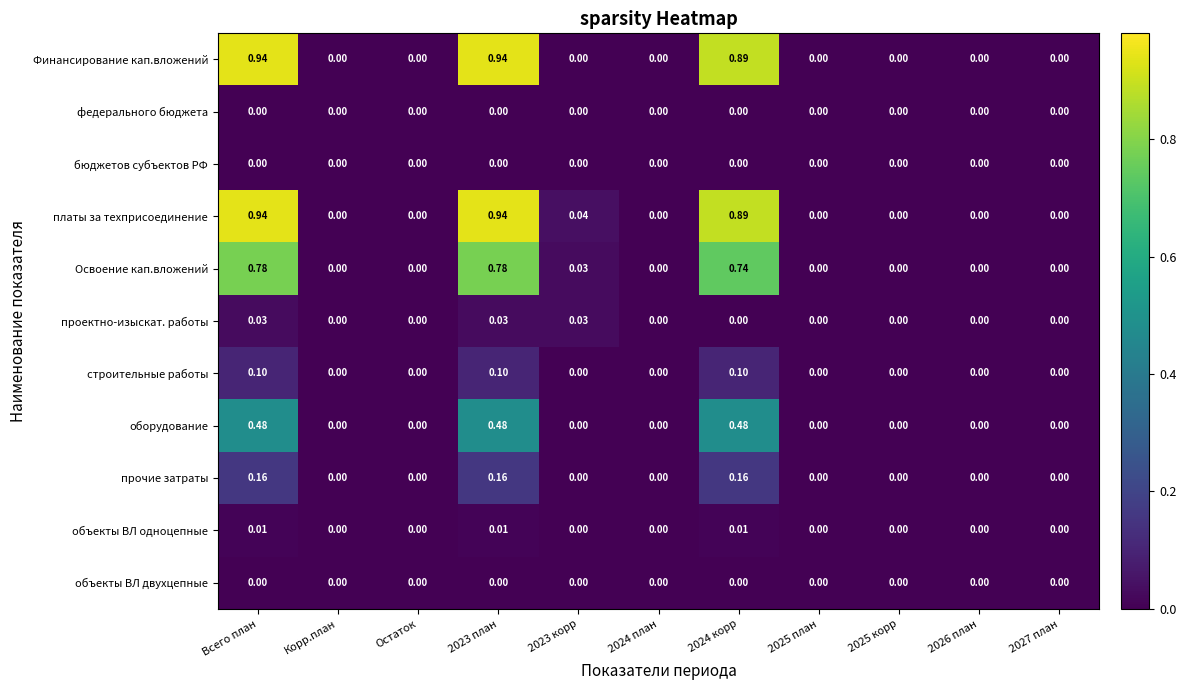

What is the total value across all series at 2023 корр?

0.1